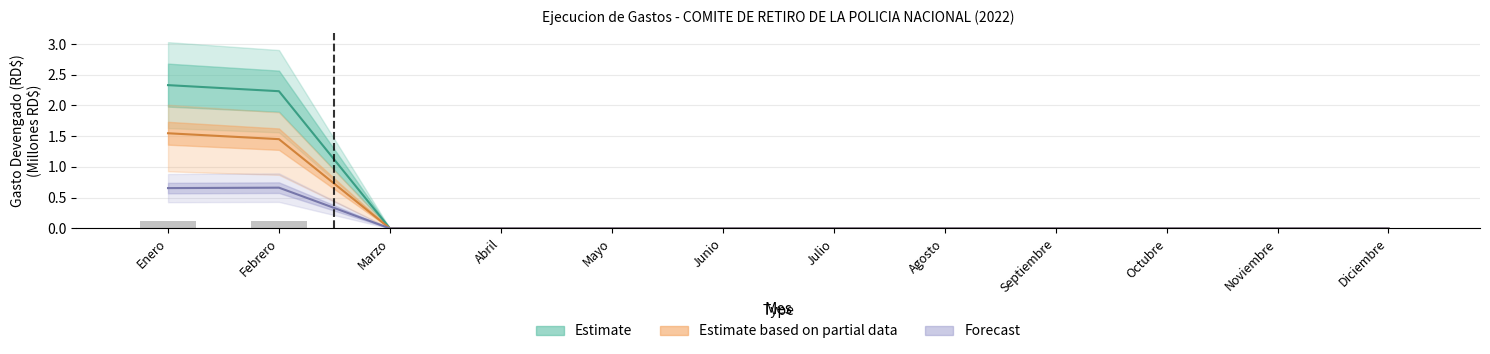

Count the number of categories in the chart.

12